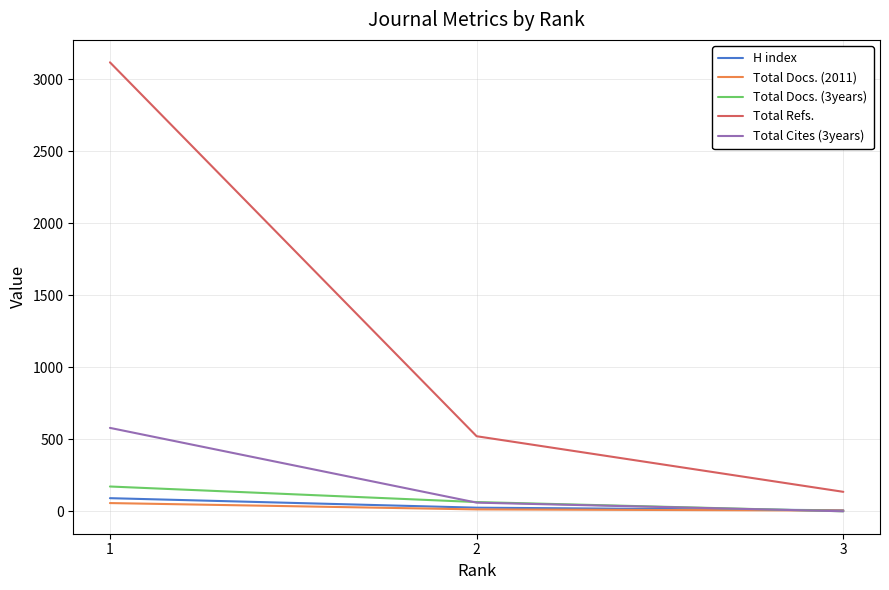

What is the spread (max minus min) of values at 1?

3060